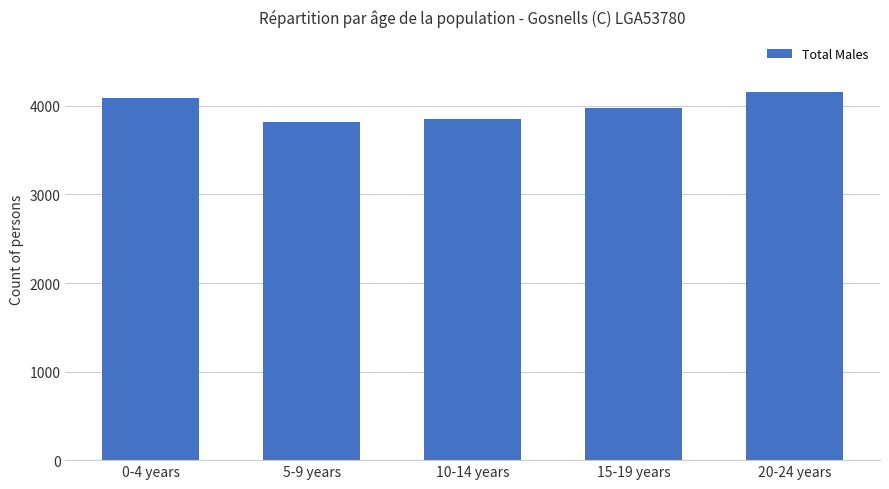

Between 10-14 years and 20-24 years, which is larger?

20-24 years